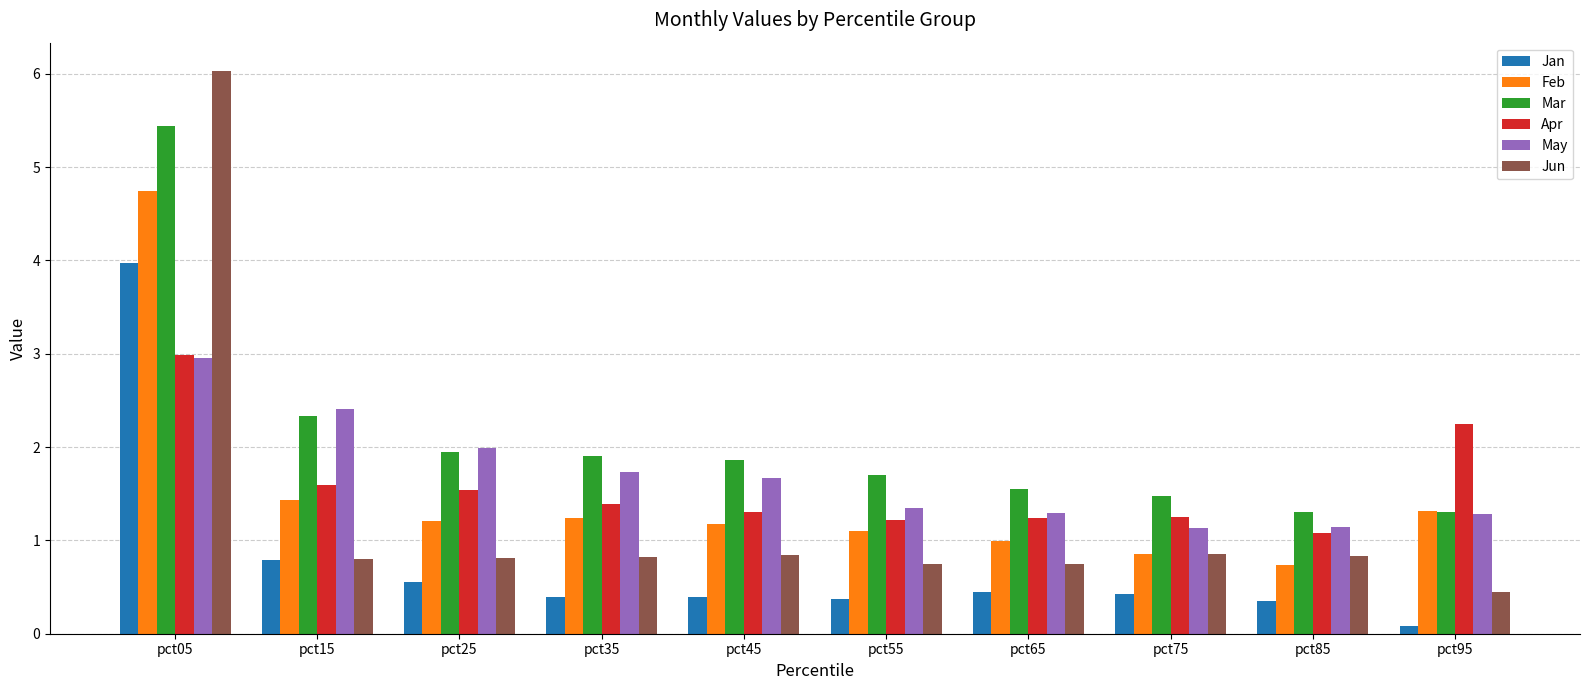

What is the value of the Jan bar at the 3rd from the left?

0.6